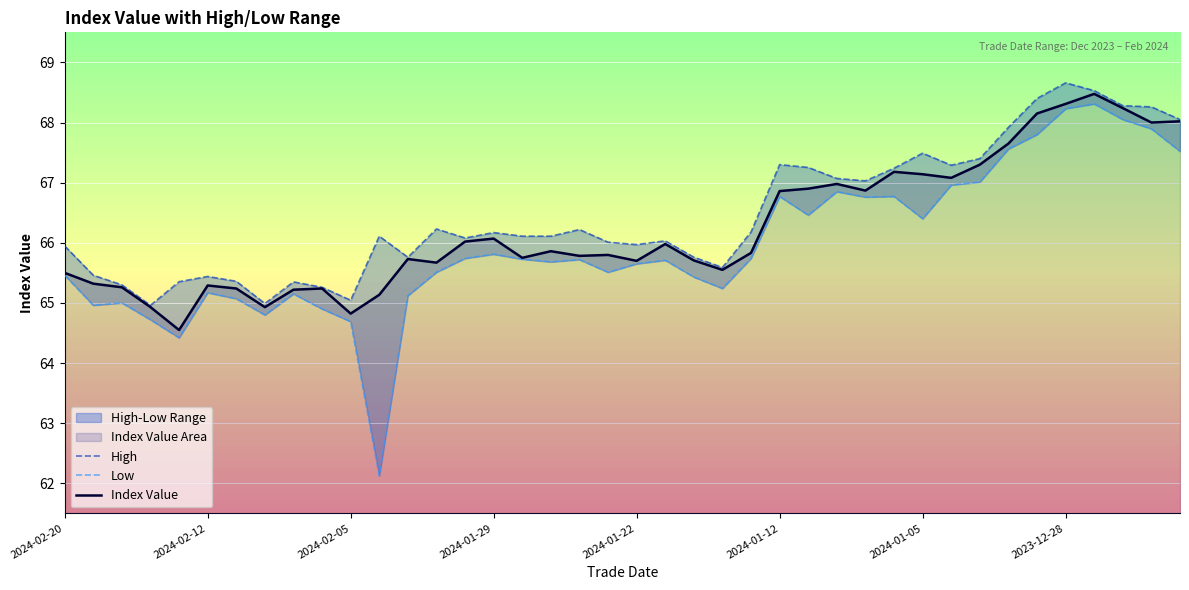

What is the difference between the maximum and minimum values in the Low series?

6.2